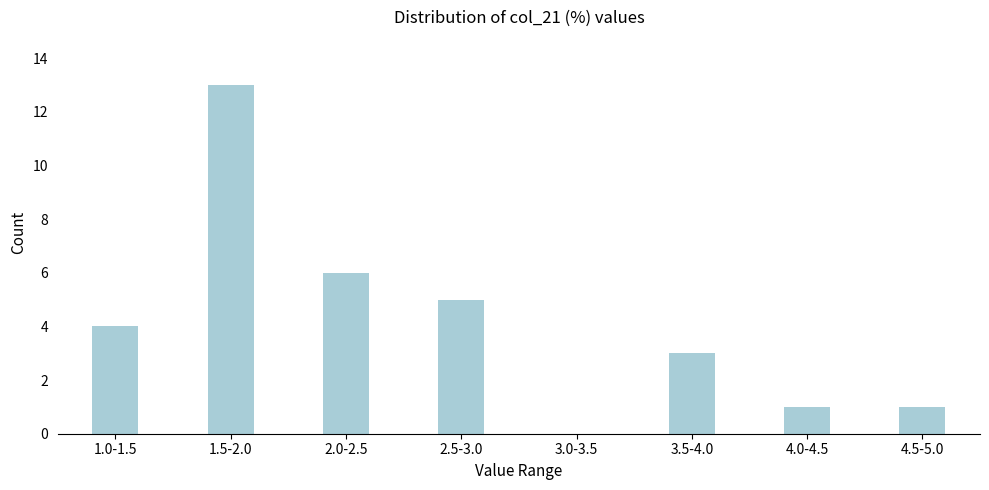

Reading left to right, transcribe all the data shown in this chart.

1.0-1.5=4	1.5-2.0=13	2.0-2.5=6	2.5-3.0=5	3.0-3.5=0	3.5-4.0=3	4.0-4.5=1	4.5-5.0=1